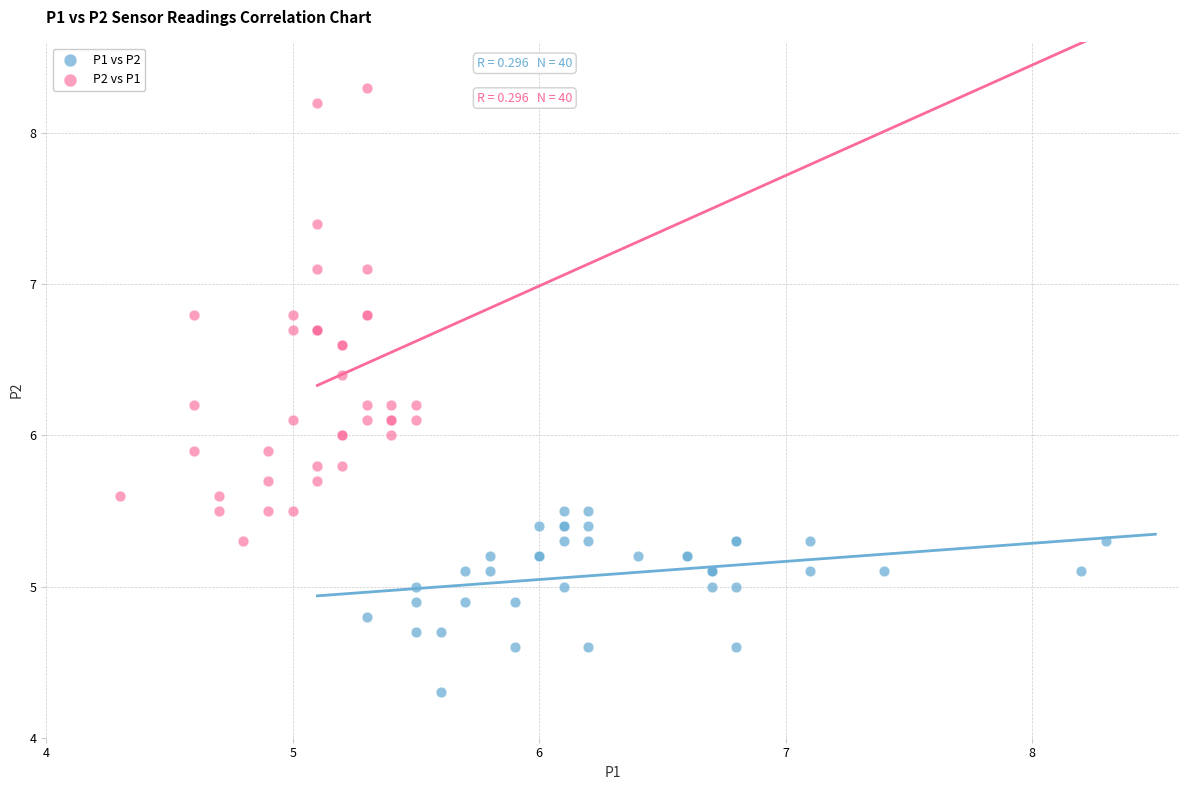

Which series contains the highest Y value?

P2 vs P1